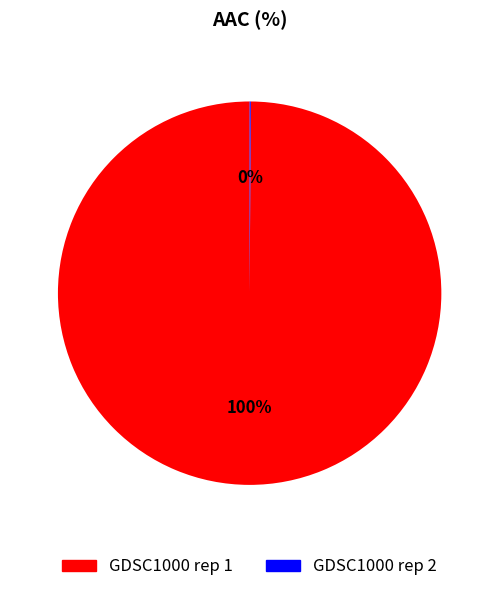

True or false: GDSC1000 rep 1 accounts for 100% of the total.

True